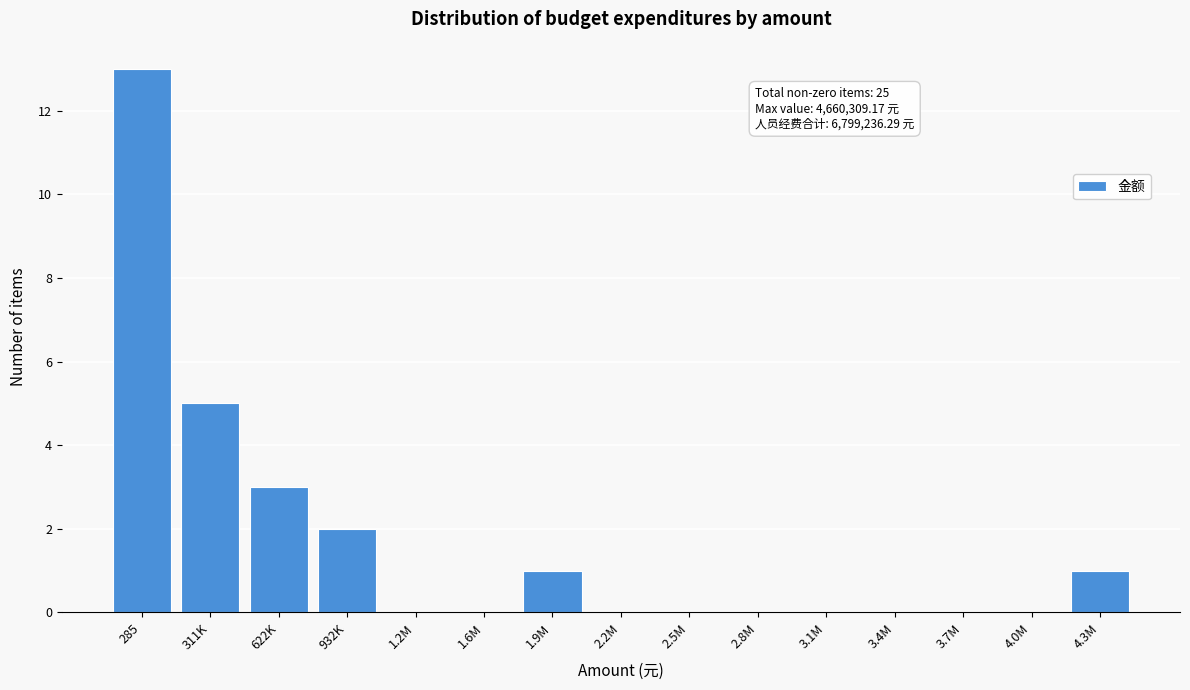

Reading right to left, extract all data points from this chart.

4.3M=1	4.0M=0	3.7M=0	3.4M=0	3.1M=0	2.8M=0	2.5M=0	2.2M=0	1.9M=1	1.6M=0	1.2M=0	932K=2	622K=3	311K=5	285=13